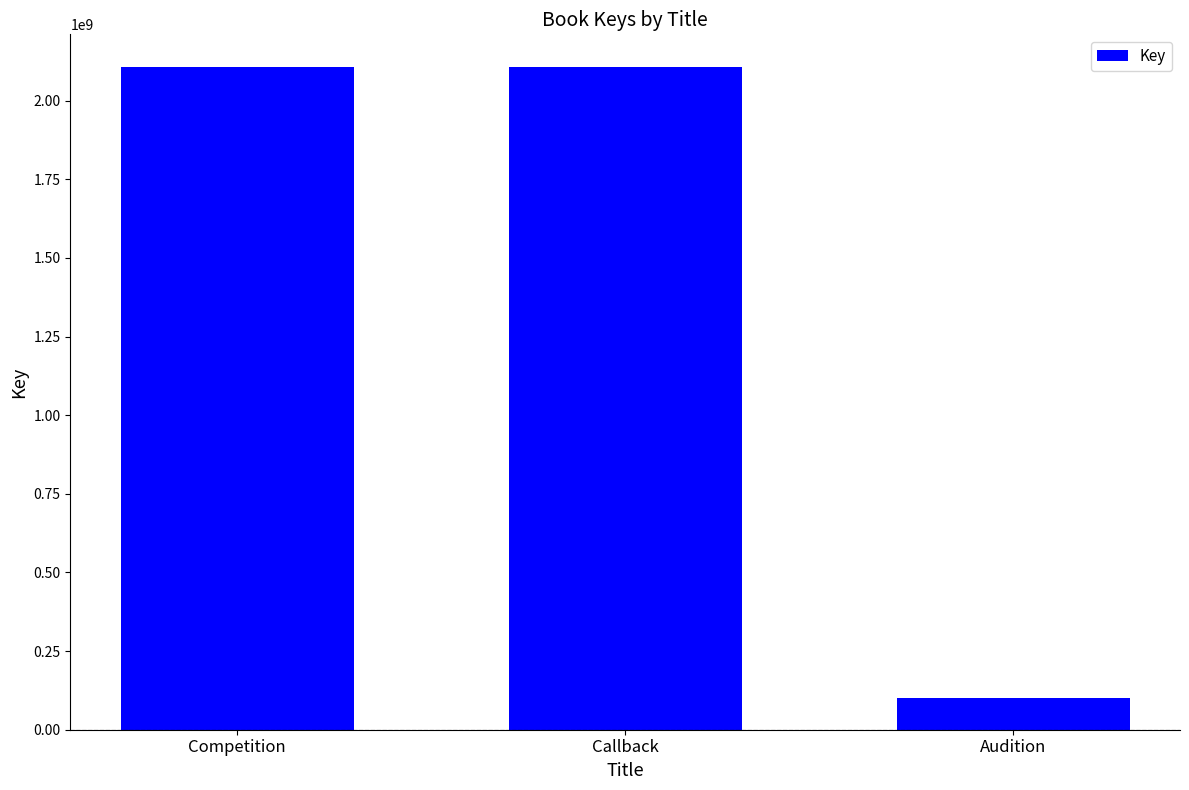

What is the difference between the second highest and minimum values?

2005308177